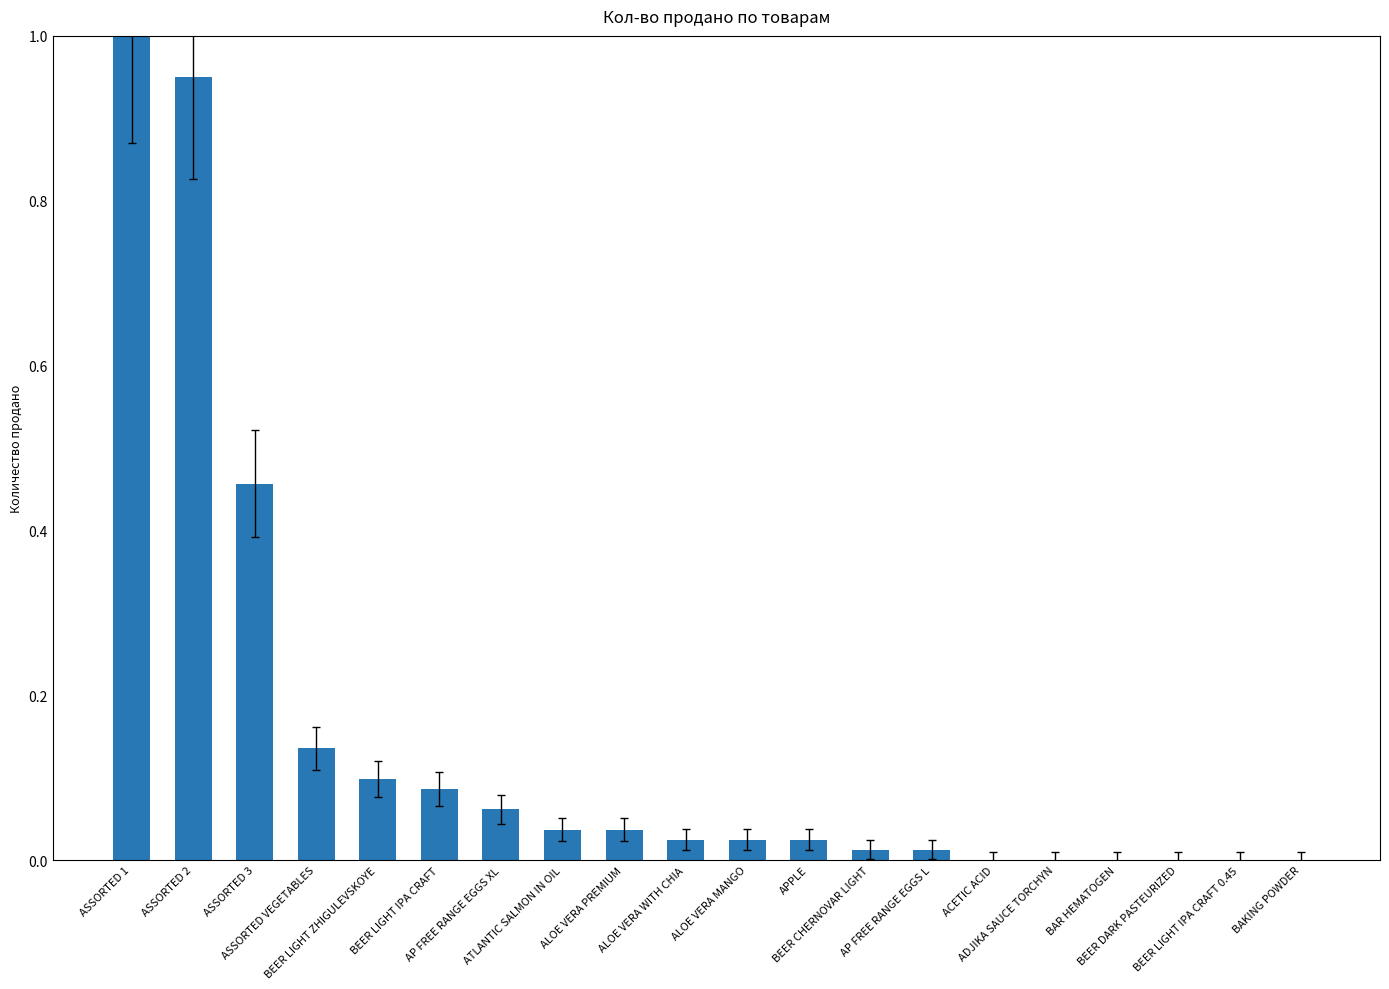

What is the sum of all values?

3.0